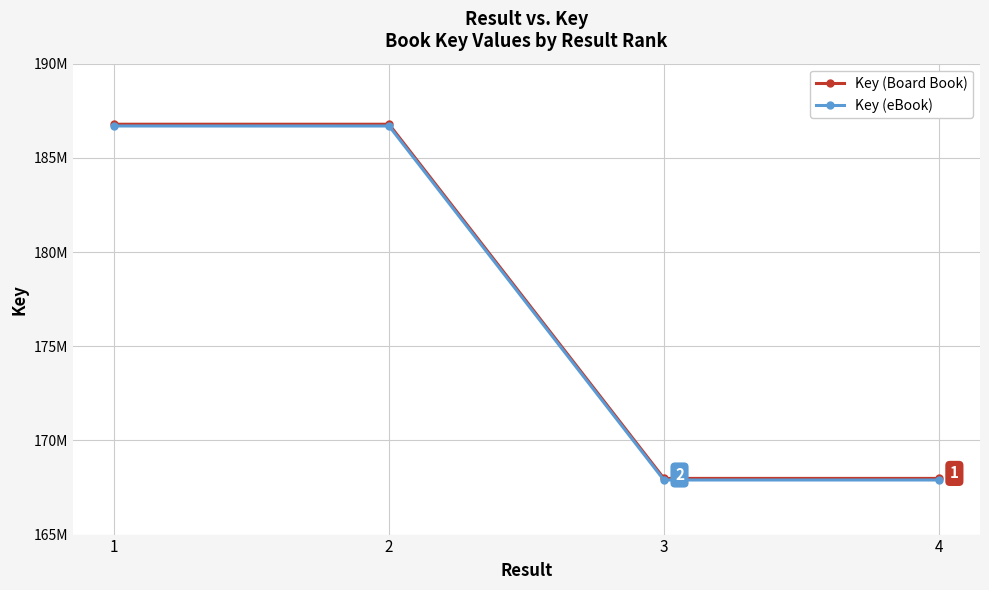

Is the value of Key (Board Book) at 3 greater than the value of Key (eBook) at 2?

No